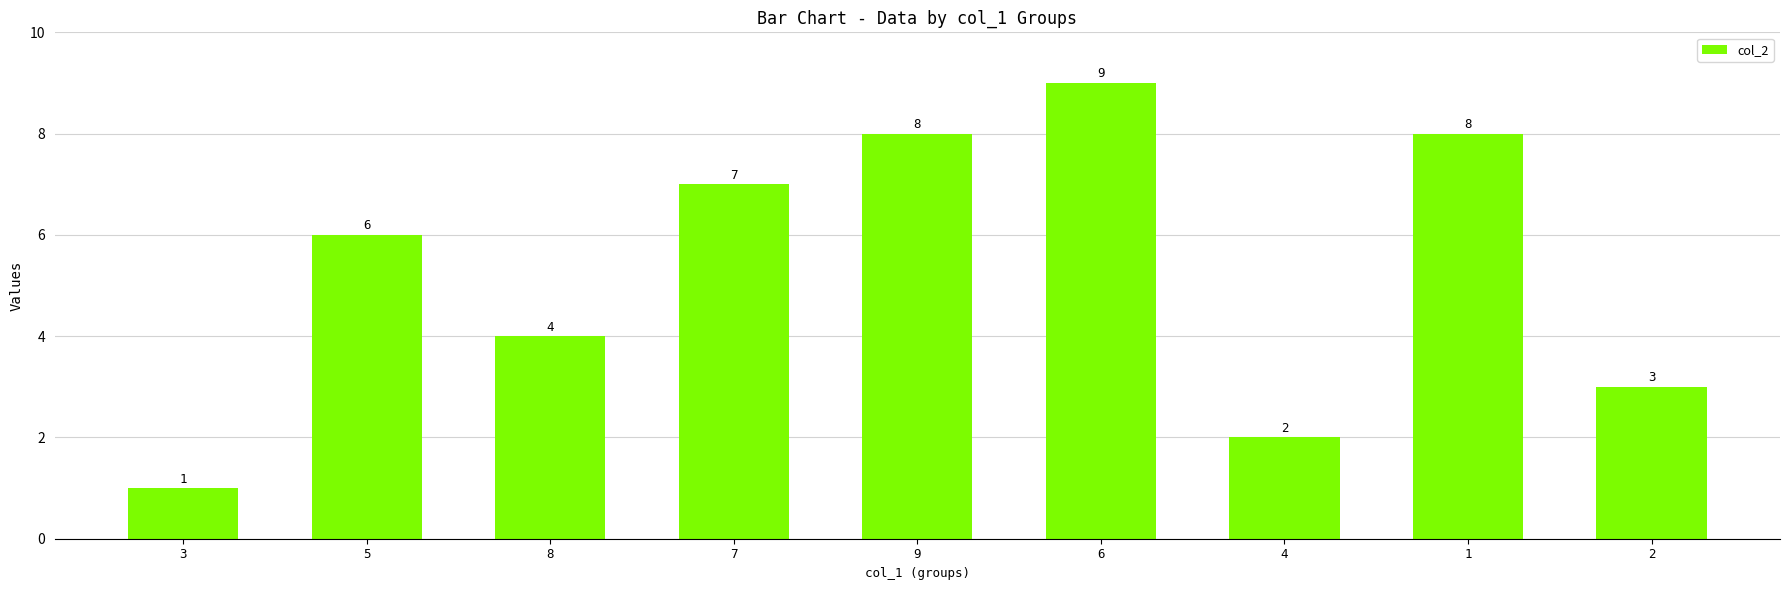

What position from the left is 8?

3